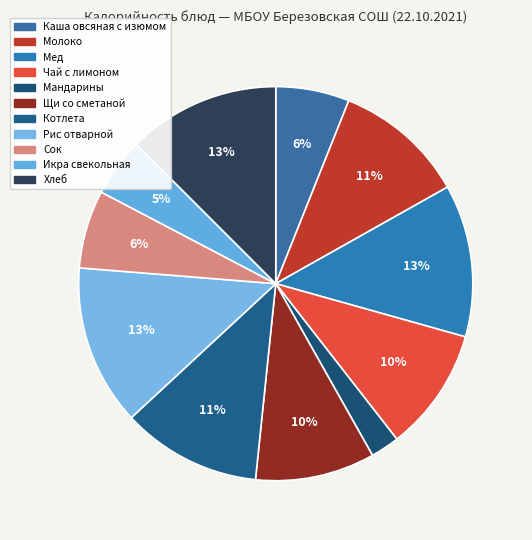

Count the number of slices in the pie.

11